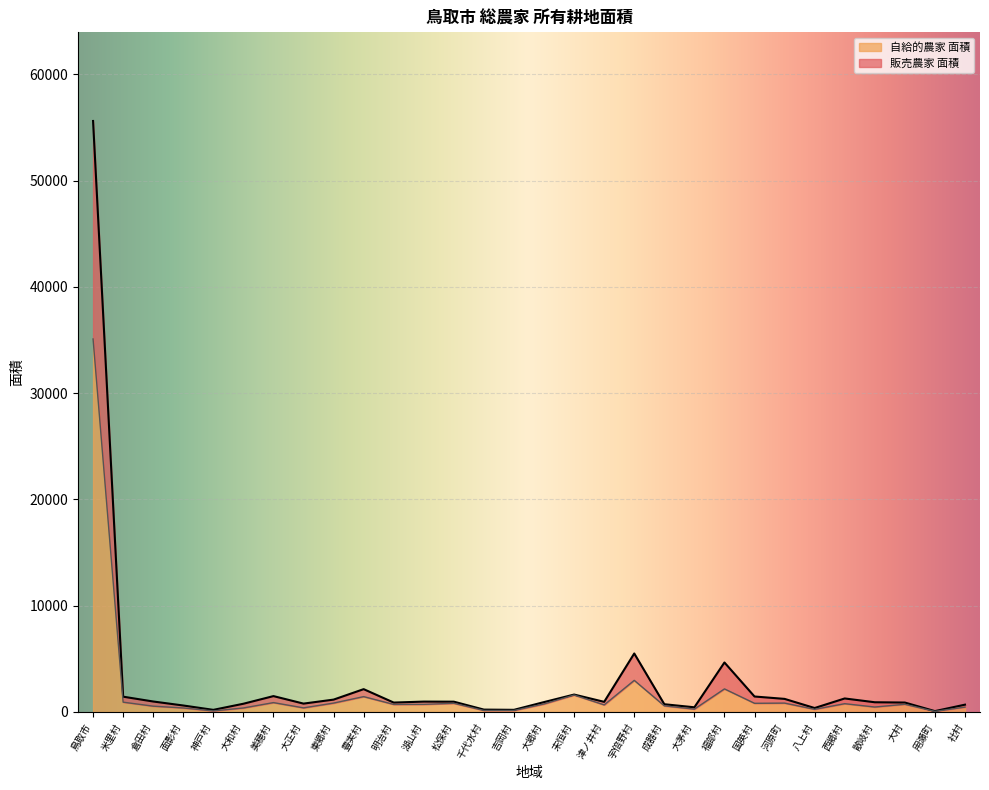

At which category is the sum across all series the highest?

鳥取市